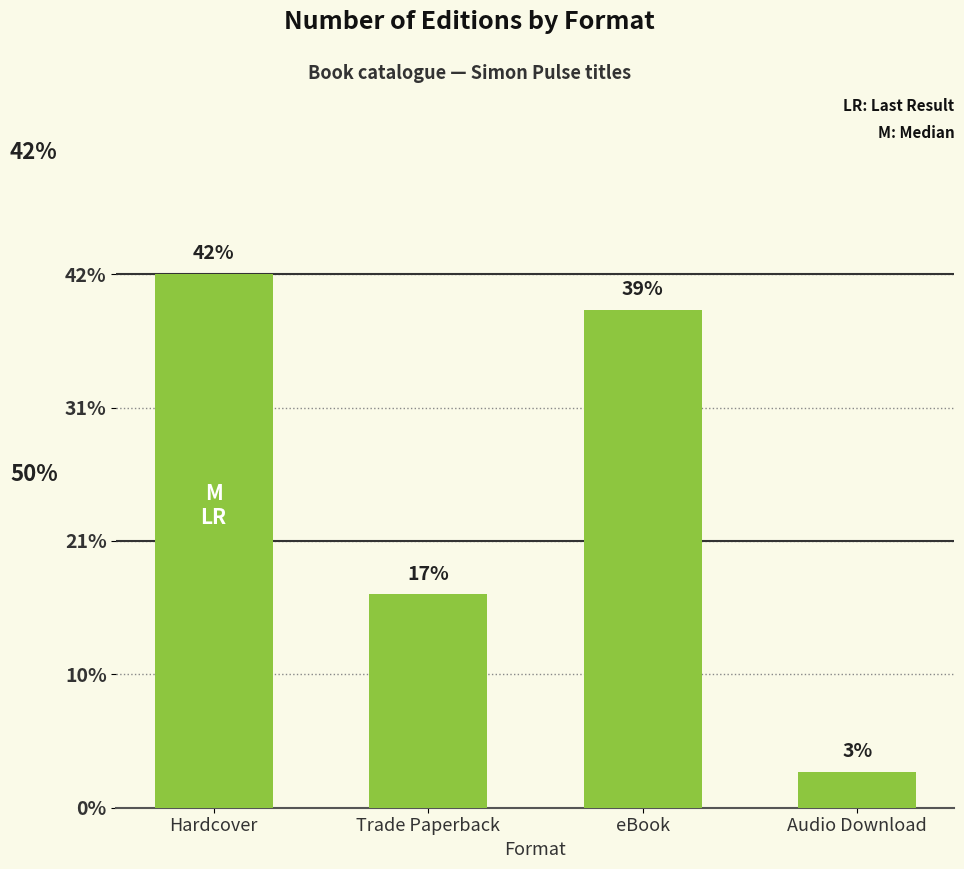

Where does the data first go above 14?

Hardcover